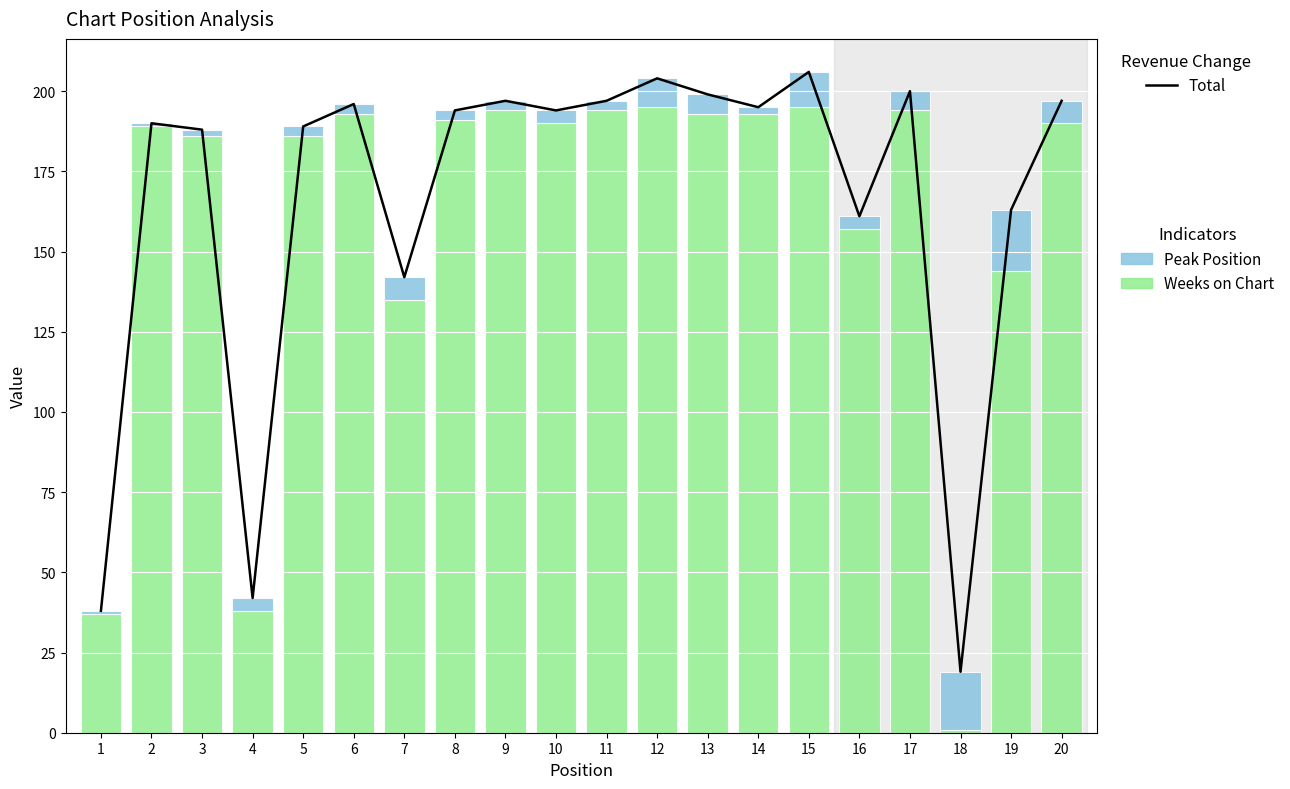

What is the value of the Total bar at the 6th from the left?

196